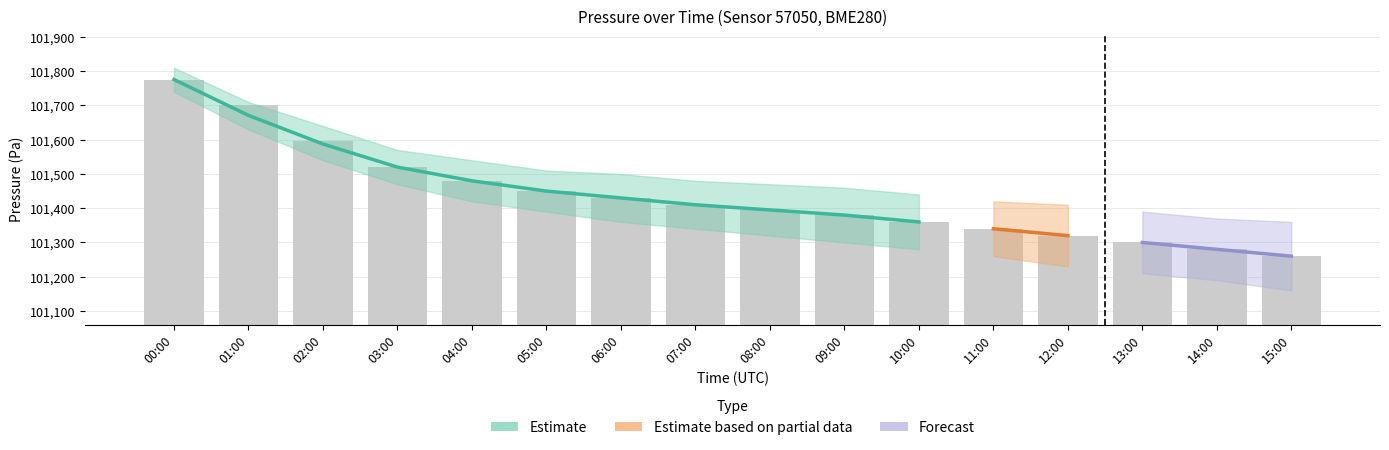

What is the sum of all pressure_lower values?

1621840.0